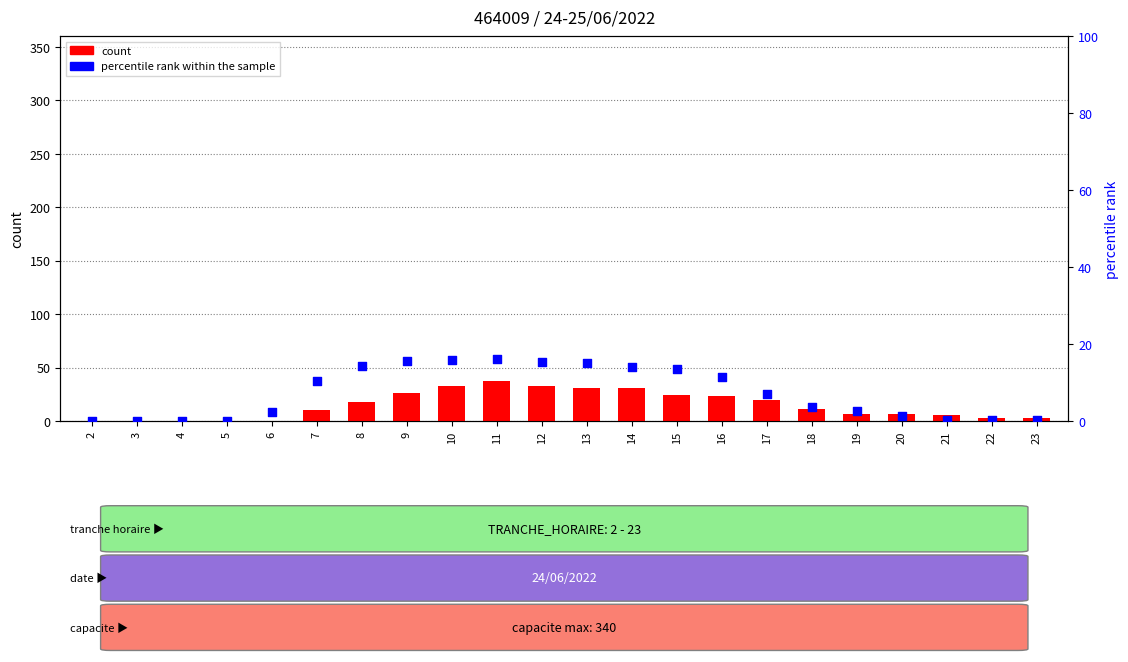

At how many categories does at least one series exceed 25?

6